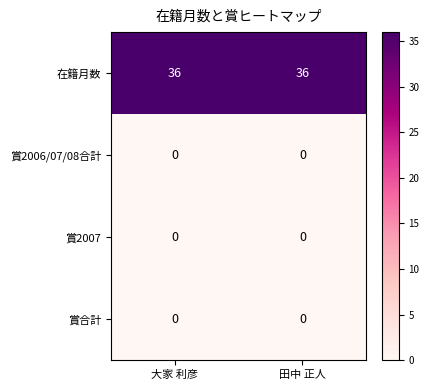

What is the highest value of the 在籍月数 series?

36